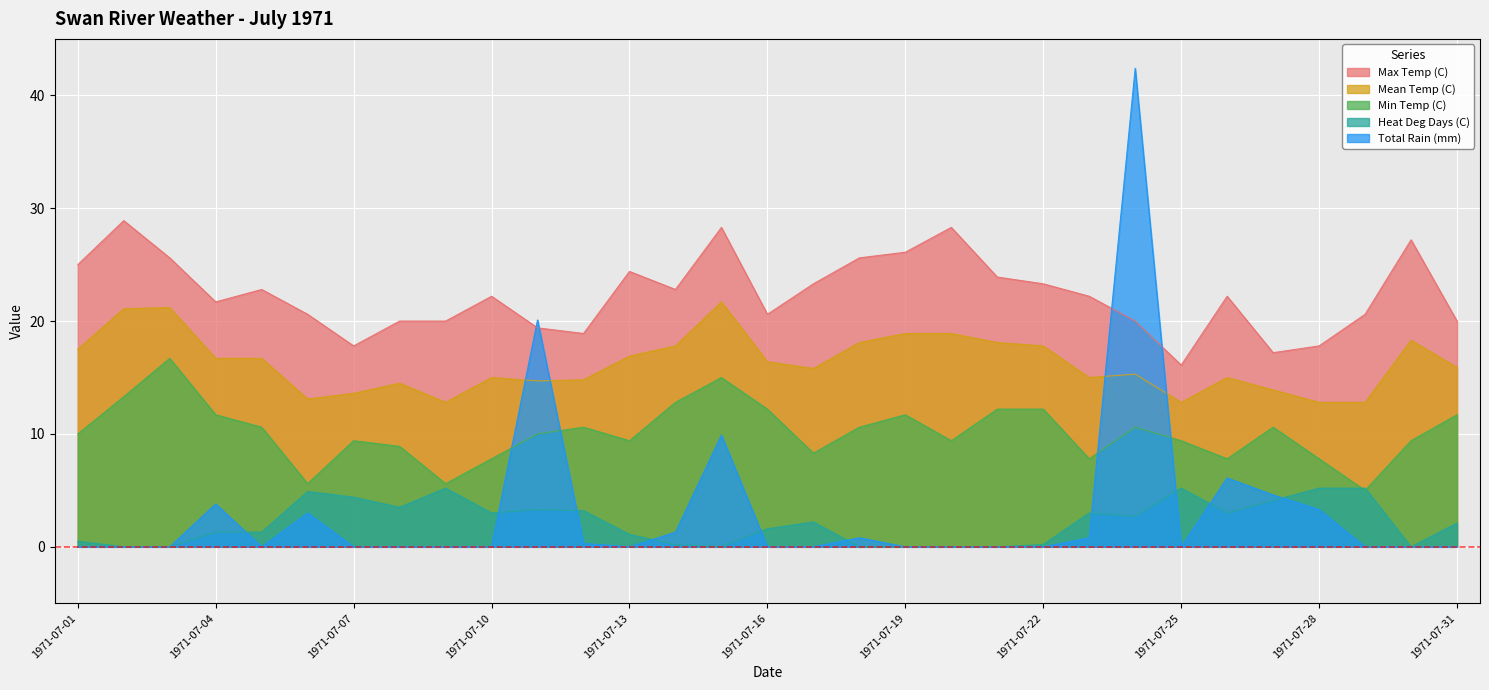

Reading right to left, transcribe all the data shown in this chart.

Max Temp (C): 1971-07-31=20.0	1971-07-30=27.2	1971-07-29=20.6	1971-07-28=17.8	1971-07-27=17.2	1971-07-26=22.2	1971-07-25=16.1	1971-07-24=20.0	1971-07-23=22.2	1971-07-22=23.3	1971-07-21=23.9	1971-07-20=28.3	1971-07-19=26.1	1971-07-18=25.6	1971-07-17=23.3	1971-07-16=20.6	1971-07-15=28.3	1971-07-14=22.8	1971-07-13=24.4	1971-07-12=18.9	1971-07-11=19.4	1971-07-10=22.2	1971-07-09=20.0	1971-07-08=20.0	1971-07-07=17.8	1971-07-06=20.6	1971-07-05=22.8	1971-07-04=21.7	1971-07-03=25.6	1971-07-02=28.9	1971-07-01=25.0
Mean Temp (C): 1971-07-31=15.9	1971-07-30=18.3	1971-07-29=12.8	1971-07-28=12.8	1971-07-27=13.9	1971-07-26=15.0	1971-07-25=12.8	1971-07-24=15.3	1971-07-23=15.0	1971-07-22=17.8	1971-07-21=18.1	1971-07-20=18.9	1971-07-19=18.9	1971-07-18=18.1	1971-07-17=15.8	1971-07-16=16.4	1971-07-15=21.7	1971-07-14=17.8	1971-07-13=16.9	1971-07-12=14.8	1971-07-11=14.7	1971-07-10=15.0	1971-07-09=12.8	1971-07-08=14.5	1971-07-07=13.6	1971-07-06=13.1	1971-07-05=16.7	1971-07-04=16.7	1971-07-03=21.2	1971-07-02=21.1	1971-07-01=17.5
Min Temp (C): 1971-07-31=11.7	1971-07-30=9.4	1971-07-29=5.0	1971-07-28=7.8	1971-07-27=10.6	1971-07-26=7.8	1971-07-25=9.4	1971-07-24=10.6	1971-07-23=7.8	1971-07-22=12.2	1971-07-21=12.2	1971-07-20=9.4	1971-07-19=11.7	1971-07-18=10.6	1971-07-17=8.3	1971-07-16=12.2	1971-07-15=15.0	1971-07-14=12.8	1971-07-13=9.4	1971-07-12=10.6	1971-07-11=10.0	1971-07-10=7.8	1971-07-09=5.6	1971-07-08=8.9	1971-07-07=9.4	1971-07-06=5.6	1971-07-05=10.6	1971-07-04=11.7	1971-07-03=16.7	1971-07-02=13.3	1971-07-01=10.0
Heat Deg Days (C): 1971-07-31=2.1	1971-07-30=0.0	1971-07-29=5.2	1971-07-28=5.2	1971-07-27=4.1	1971-07-26=3.0	1971-07-25=5.2	1971-07-24=2.7	1971-07-23=3.0	1971-07-22=0.2	1971-07-21=0.0	1971-07-20=0.0	1971-07-19=0.0	1971-07-18=0.0	1971-07-17=2.2	1971-07-16=1.6	1971-07-15=0.0	1971-07-14=0.2	1971-07-13=1.1	1971-07-12=3.2	1971-07-11=3.3	1971-07-10=3.0	1971-07-09=5.2	1971-07-08=3.5	1971-07-07=4.4	1971-07-06=4.9	1971-07-05=1.3	1971-07-04=1.3	1971-07-03=0.0	1971-07-02=0.0	1971-07-01=0.5
Total Rain (mm): 1971-07-31=0.0	1971-07-30=0.0	1971-07-29=0.0	1971-07-28=3.3	1971-07-27=4.6	1971-07-26=6.1	1971-07-25=0.0	1971-07-24=42.4	1971-07-23=0.8	1971-07-22=0.0	1971-07-21=0.0	1971-07-20=0.0	1971-07-19=0.0	1971-07-18=0.8	1971-07-17=0.0	1971-07-16=0.0	1971-07-15=9.9	1971-07-14=1.3	1971-07-13=0.0	1971-07-12=0.3	1971-07-11=20.1	1971-07-10=0.0	1971-07-09=0.0	1971-07-08=0.0	1971-07-07=0.0	1971-07-06=3.0	1971-07-05=0.0	1971-07-04=3.8	1971-07-03=0.0	1971-07-02=0.0	1971-07-01=0.0